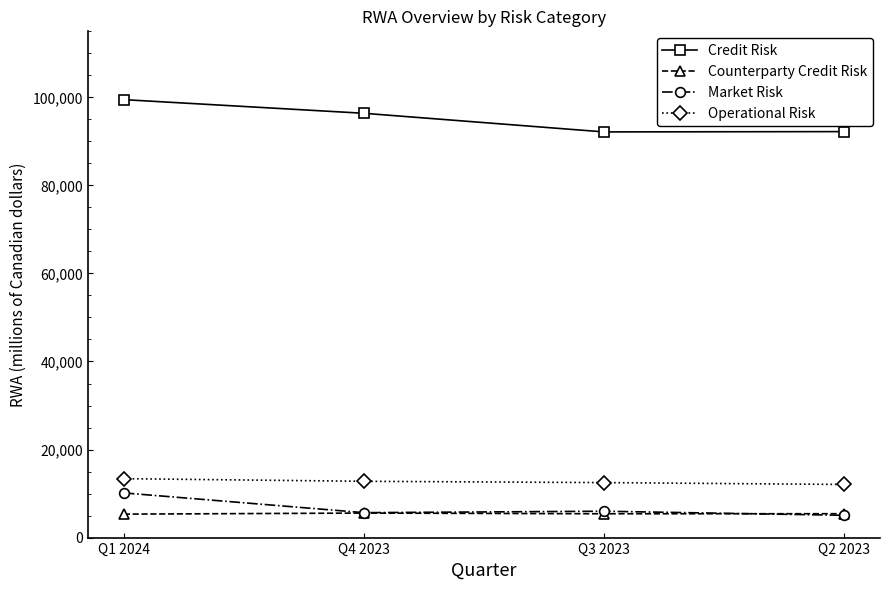

What is the label of the 2nd point from the right?

Q3 2023